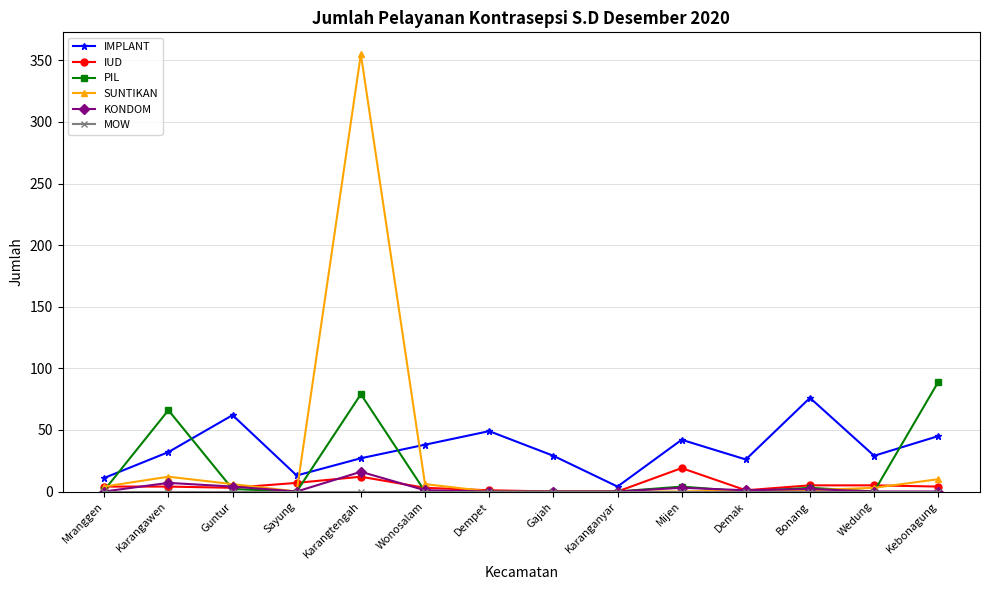

What position from the right is Mranggen?

14